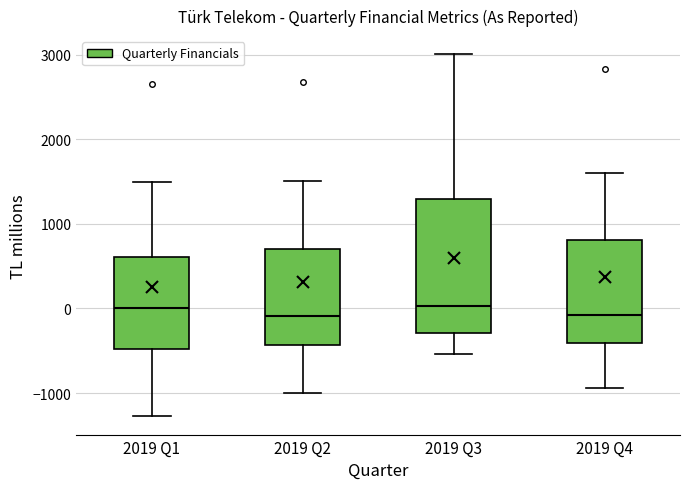

Which box is the tallest, from its lower edge to its upper edge?

2019 Q3